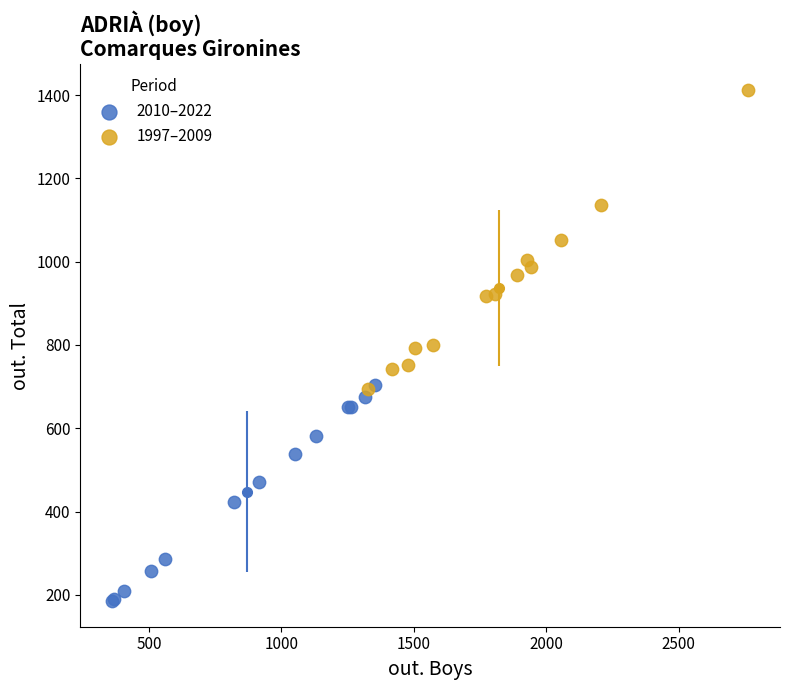

Which series reaches the maximum Y coordinate?

1997–2009